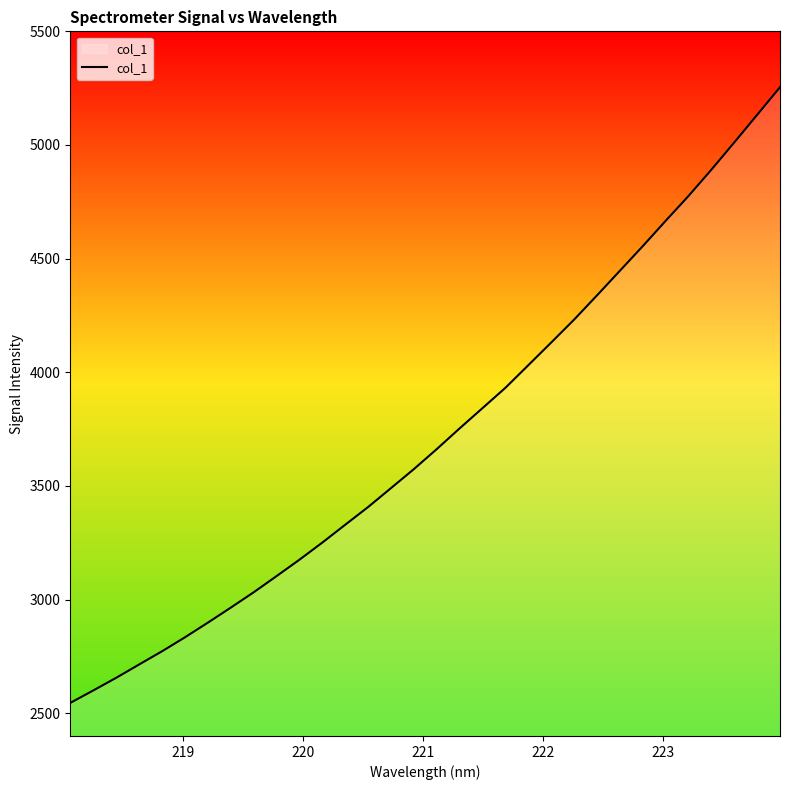

What is the maximum value shown in the chart?

5254.1